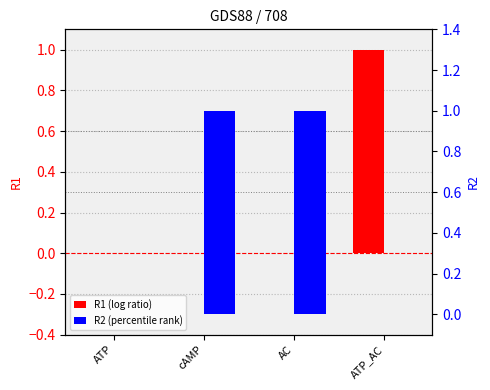

True or false: R2 has a value of 2 at cAMP.

False